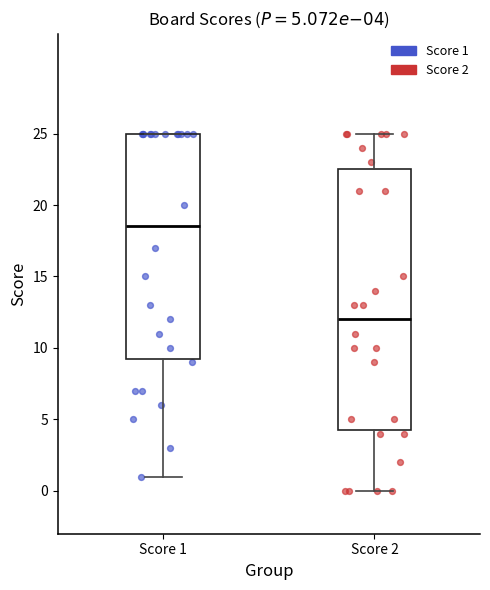

Which box's median line is the lowest?

Score 2